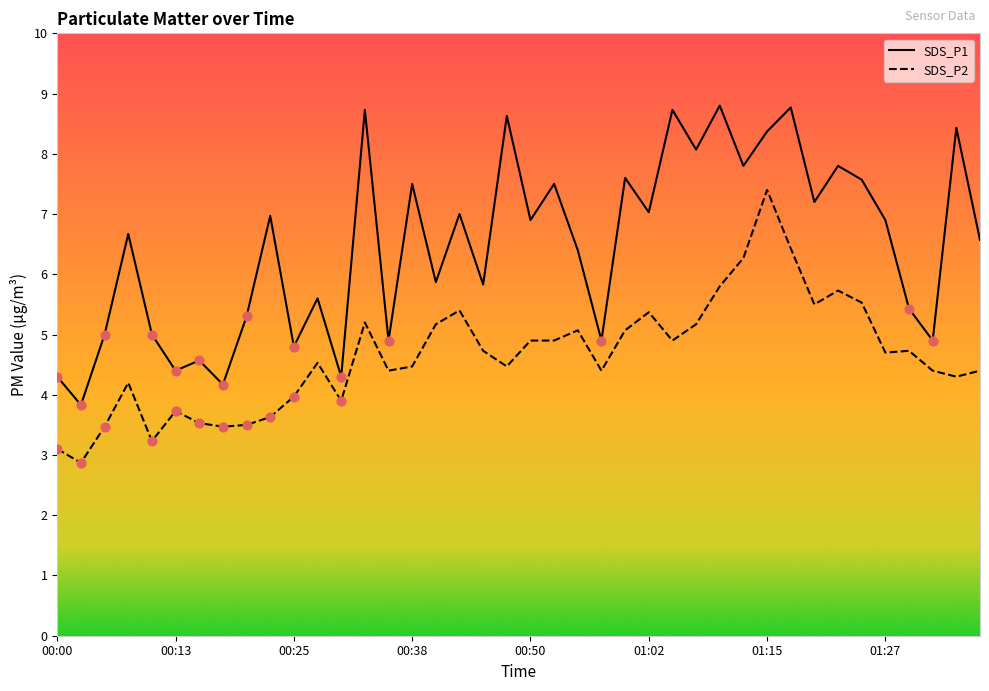

Which series has the largest total across all categories?

SDS_P1